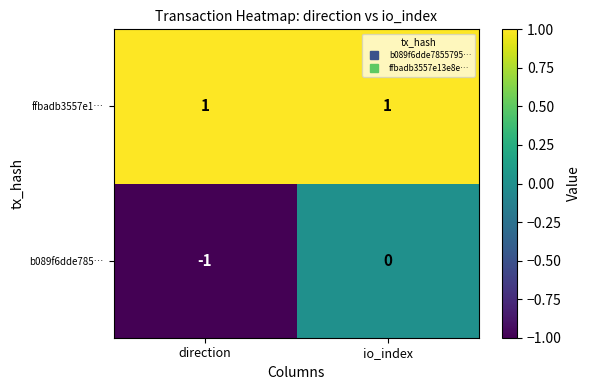

How many data points does each series have?

2